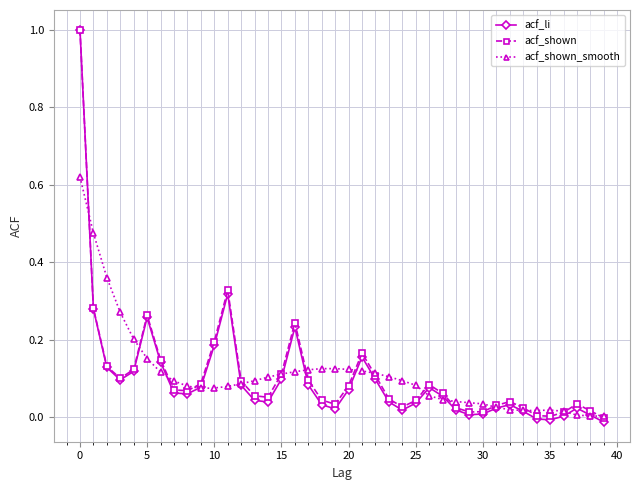

True or false: acf_li has more than 1 interior local peaks.

True